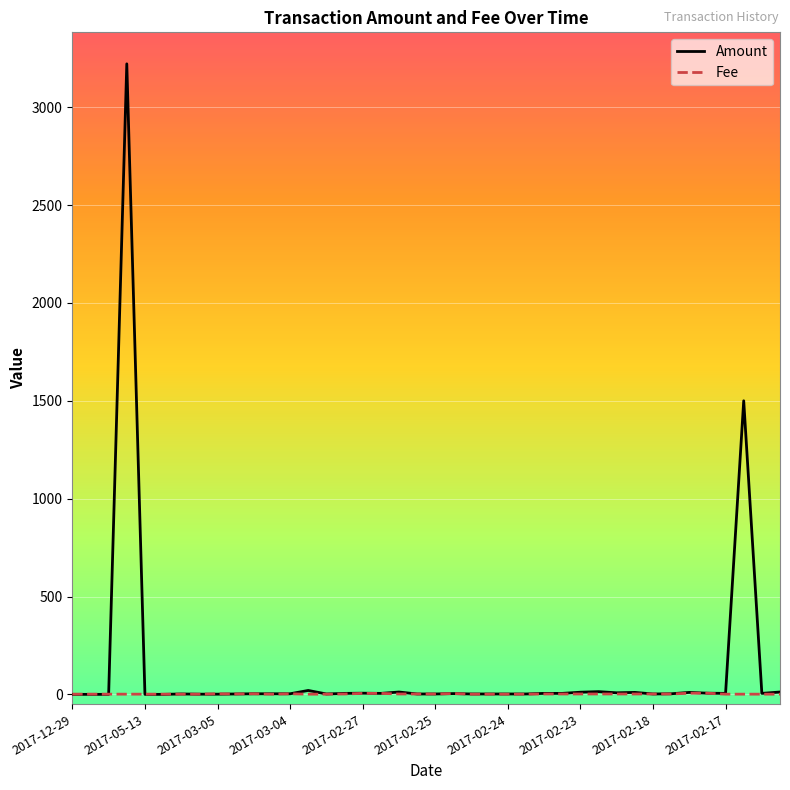

Which series has the largest range (max minus min)?

Amount